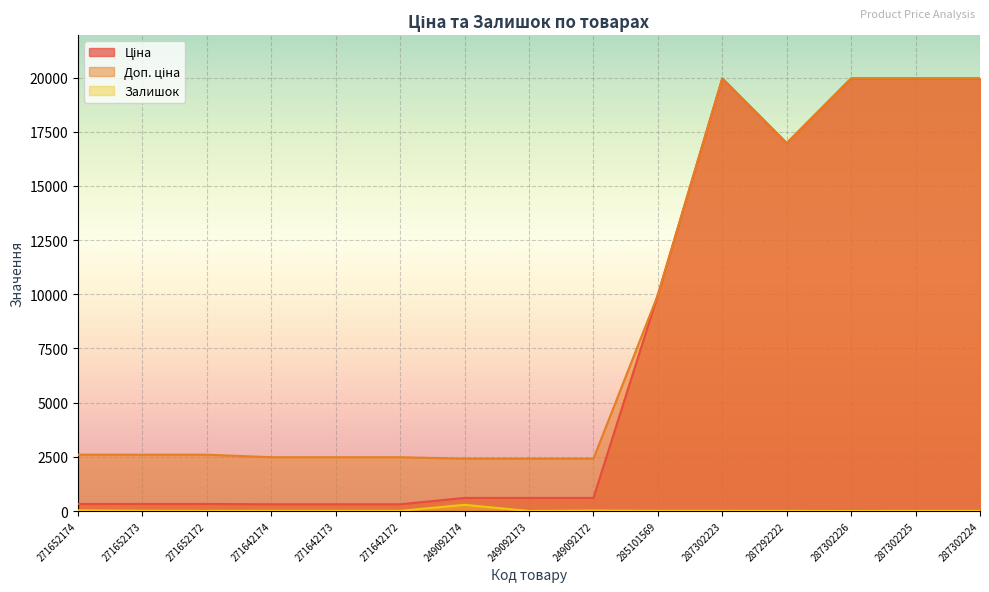

Which series has the largest total across all categories?

Доп. ціна